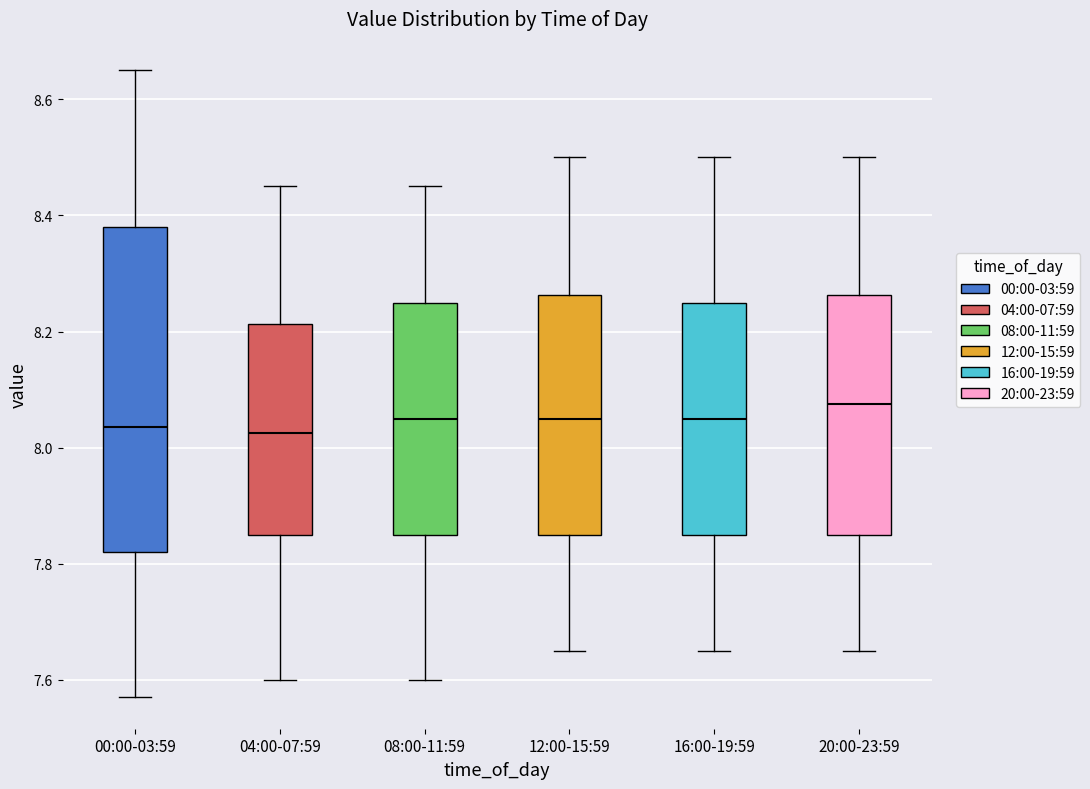

Reading left to right, transcribe this box plot: for each box, give where its median line is, the range the box spans, and where its two whiskers end, as read against the y-axis. The values are not printed on the chart, so give them approximately, as read against the axis.

00:00-03:59: median 8.04, box 7.82 to 8.38, whiskers 7.58 to 8.66
04:00-07:59: median 8.02, box 7.86 to 8.22, whiskers 7.60 to 8.46
08:00-11:59: median 8.06, box 7.86 to 8.26, whiskers 7.60 to 8.46
12:00-15:59: median 8.06, box 7.86 to 8.26, whiskers 7.66 to 8.50
16:00-19:59: median 8.06, box 7.86 to 8.26, whiskers 7.66 to 8.50
20:00-23:59: median 8.08, box 7.86 to 8.26, whiskers 7.66 to 8.50